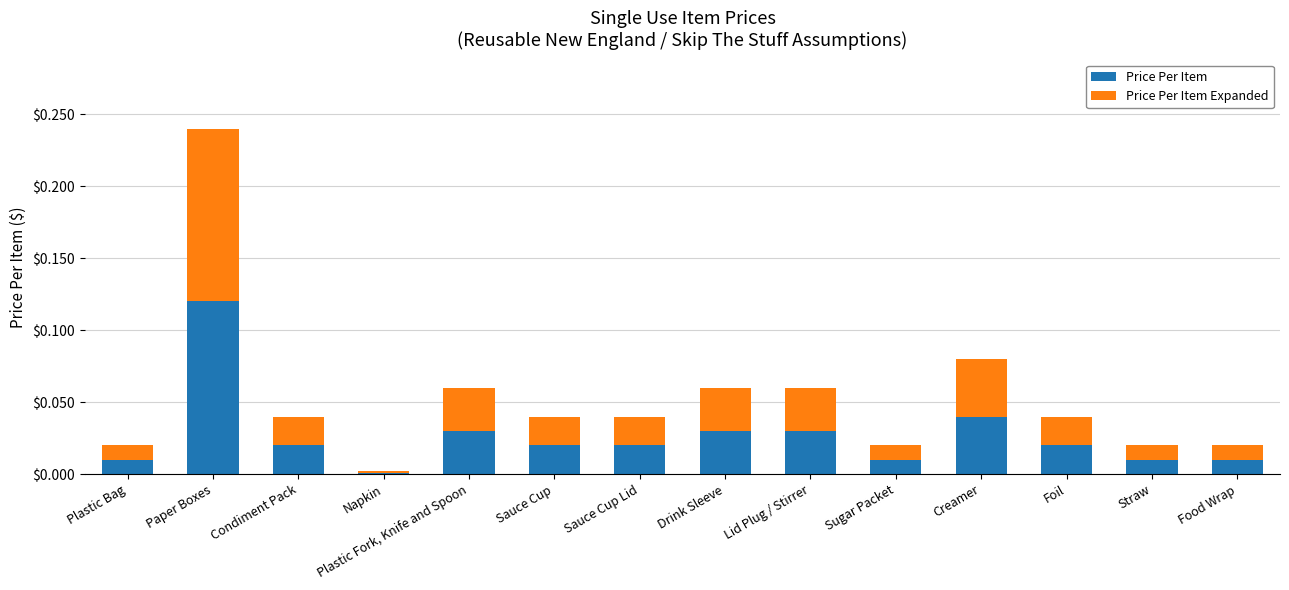

At which category is the sum across all series the highest?

Paper Boxes